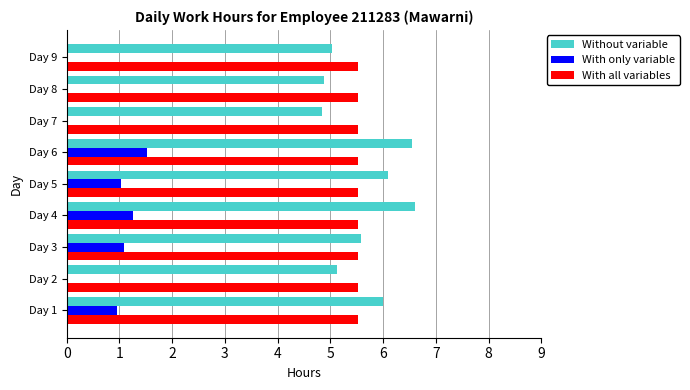

The Without variable series shows 5.0 at Day 9. True or false?

True